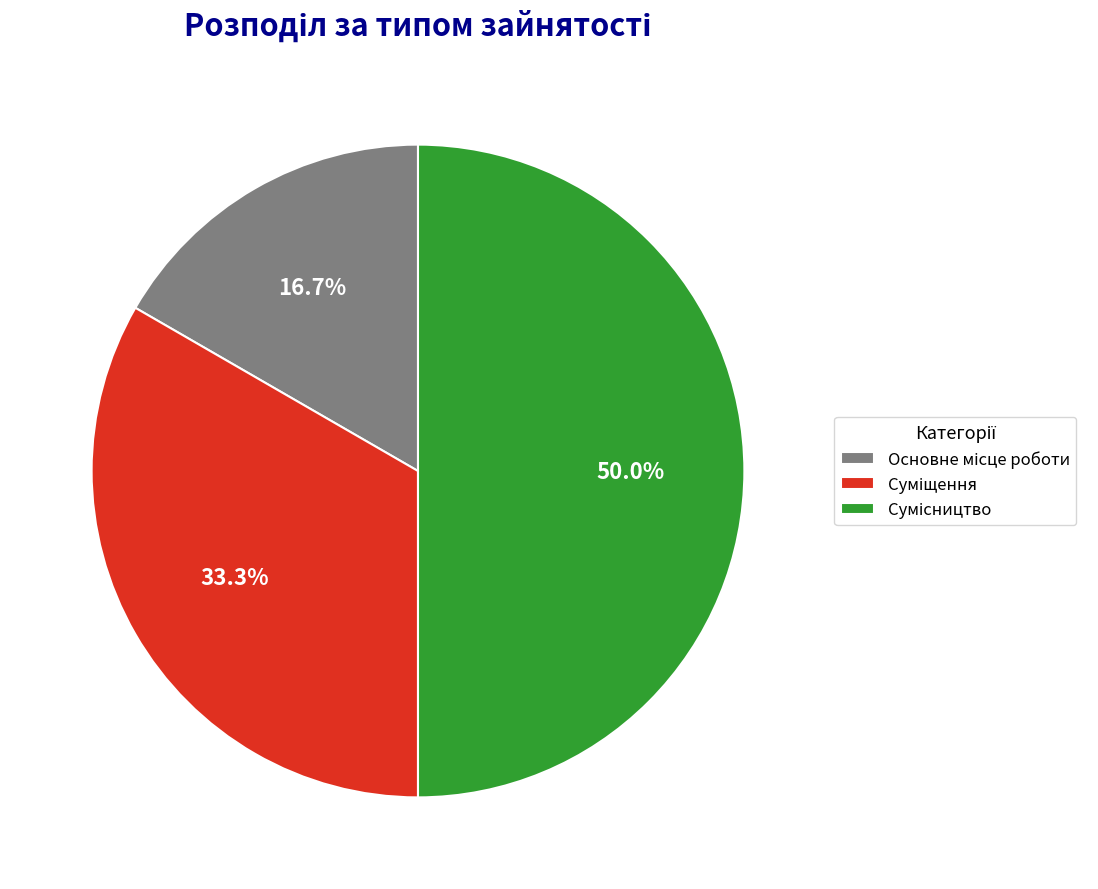

Approximately how many times larger is the value at Сумісництво compared to Суміщення?

1.5